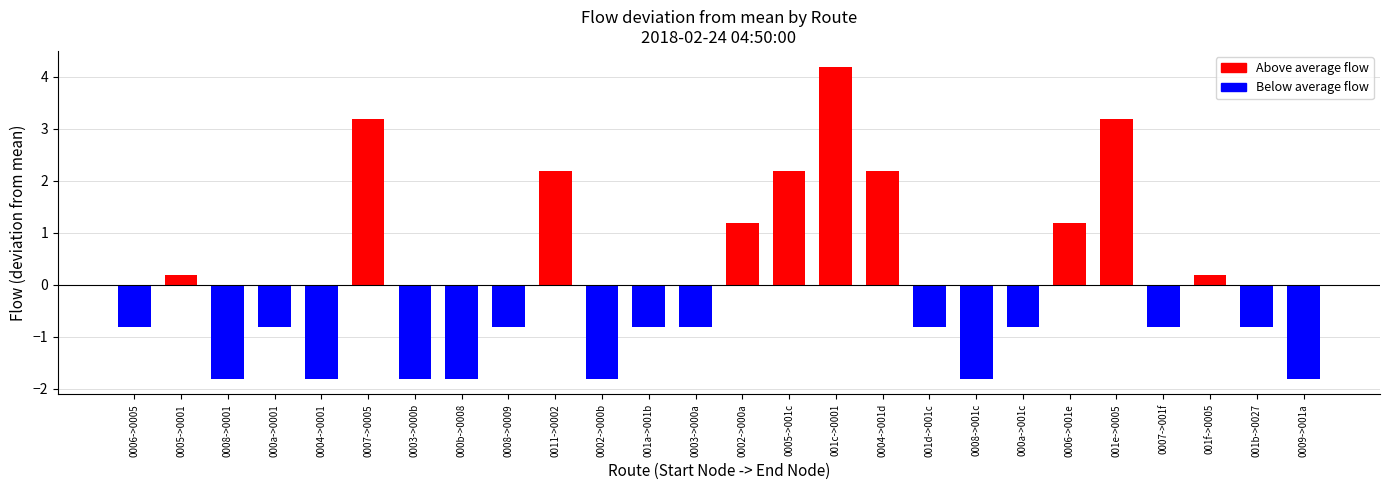

What is the sum of the values at 0008->0001 and 001b->0027?

-2.6